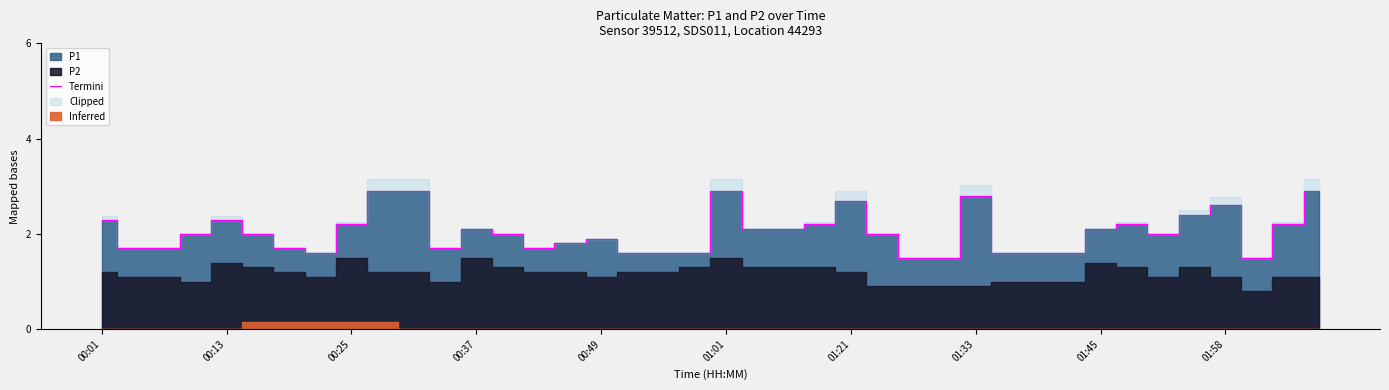

Is it true that Termini equals 2.1 at 00:37?

True